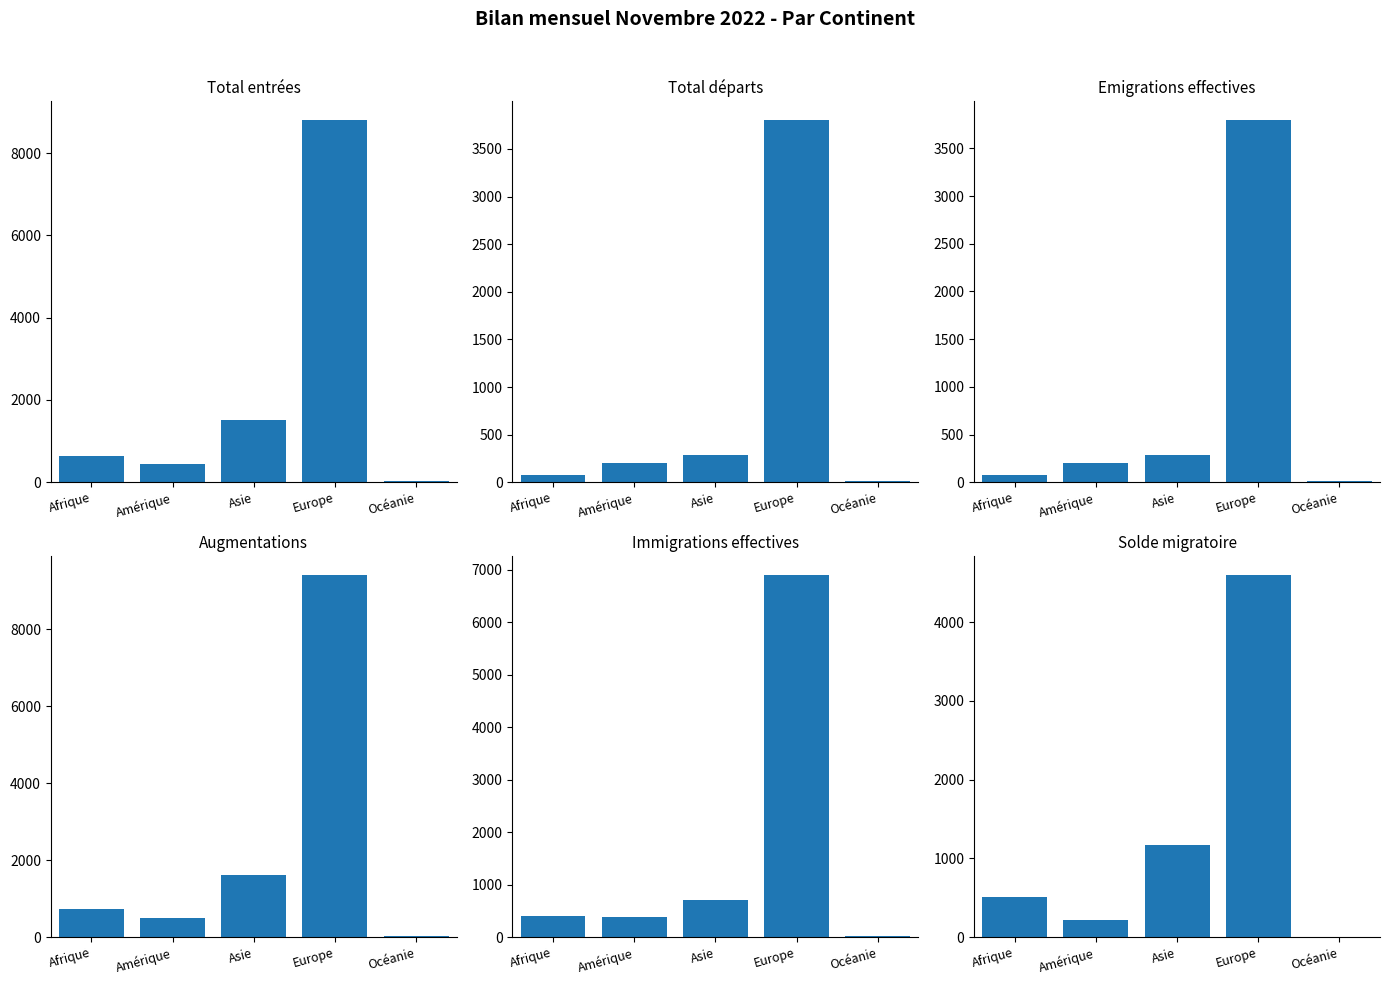

What is the approximate value of Augmentations (col_1) at Amérique?

502